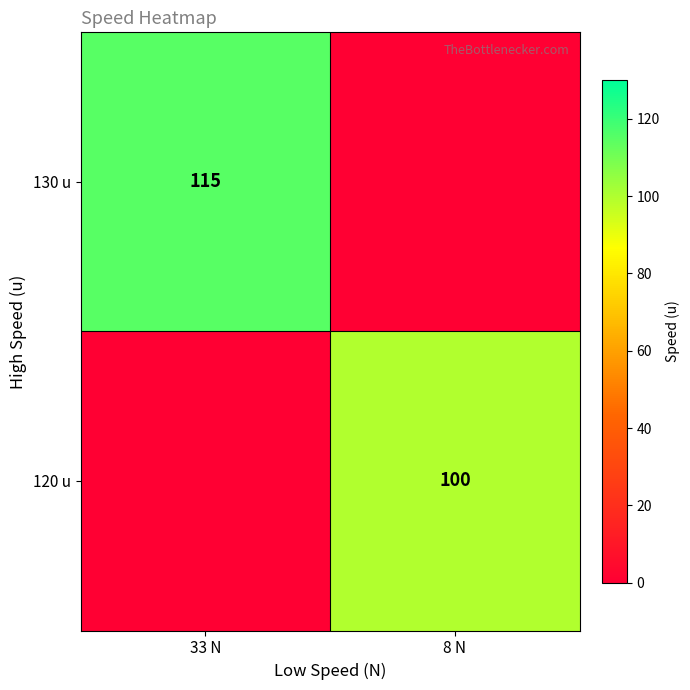

What is the total value across all series at 33 N?

115